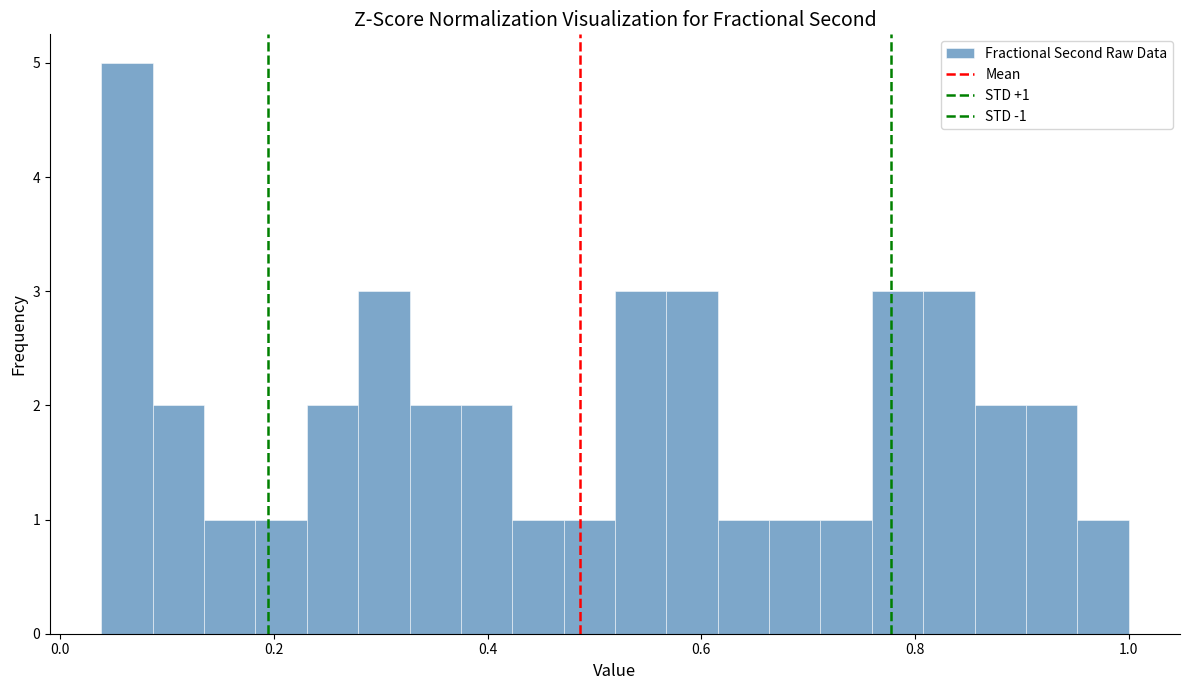

Read against the x-axis, roughly where is the centre of the tallest bar?

0.06